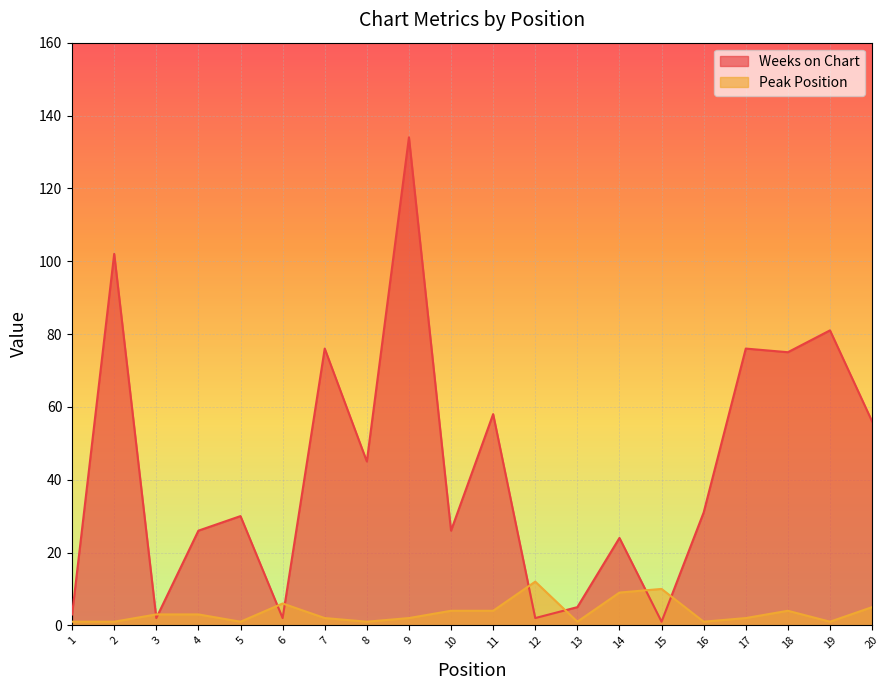

How many interior local peaks does the Peak Position series have?

4